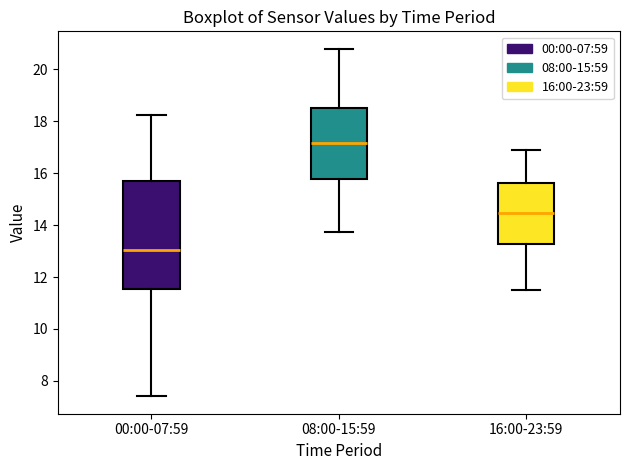

Which box's median line is the lowest?

00:00-07:59